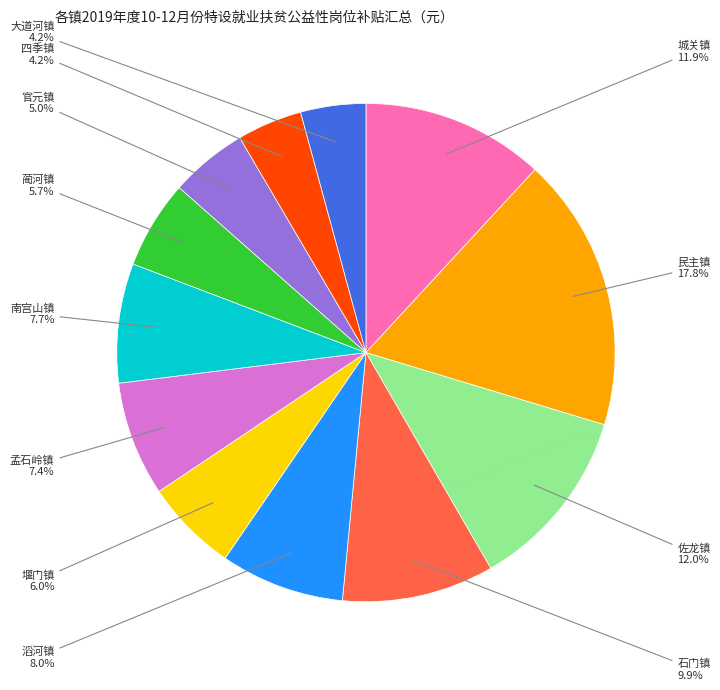

Is there any slice that represents more than half of the pie?

No